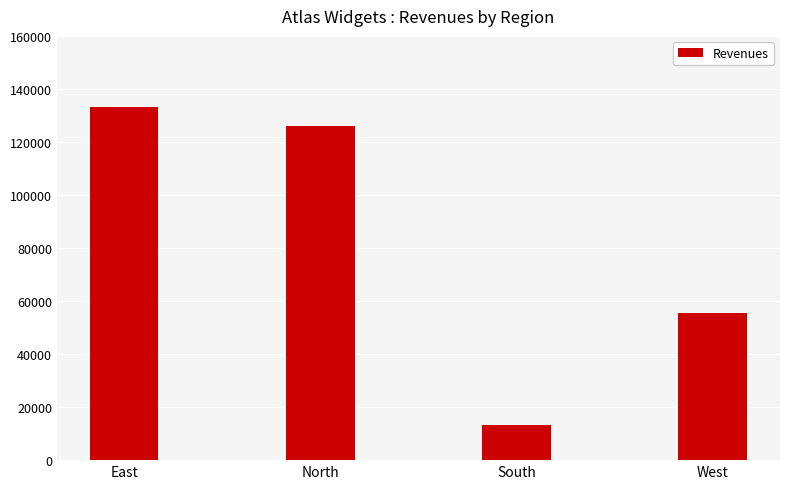

Approximately how many times larger is the value at East compared to South?

10.0